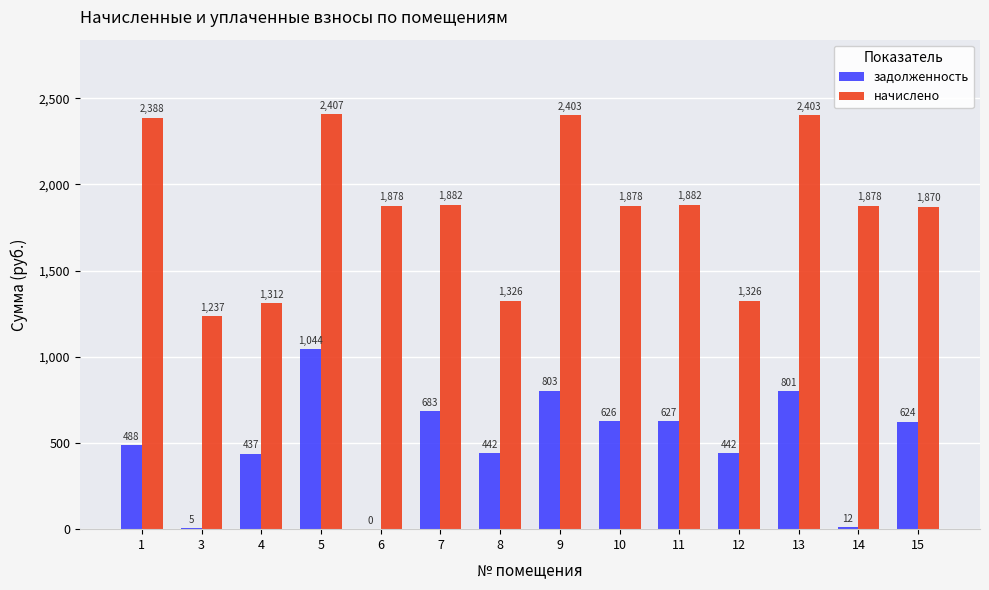

At which category is the sum across all series the highest?

5